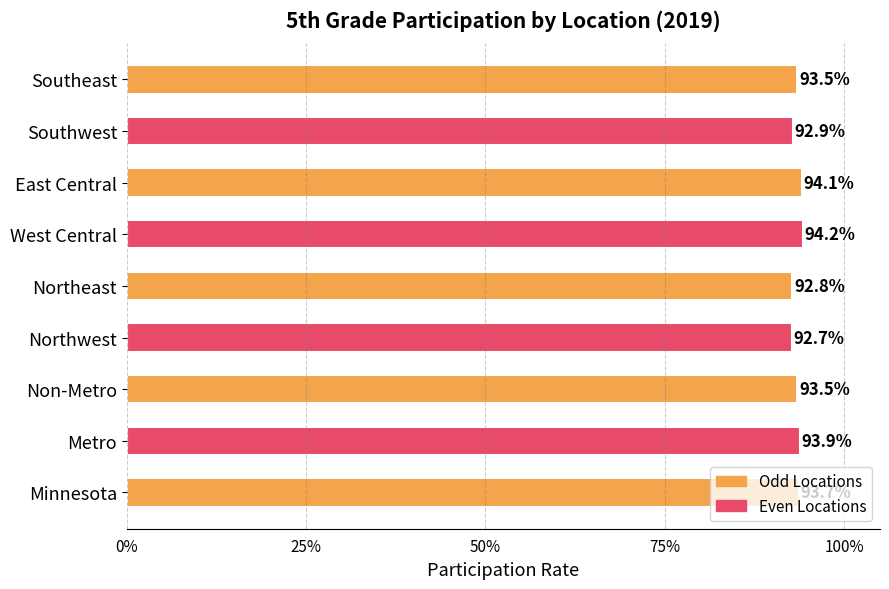

What is the greatest value displayed?

0.9